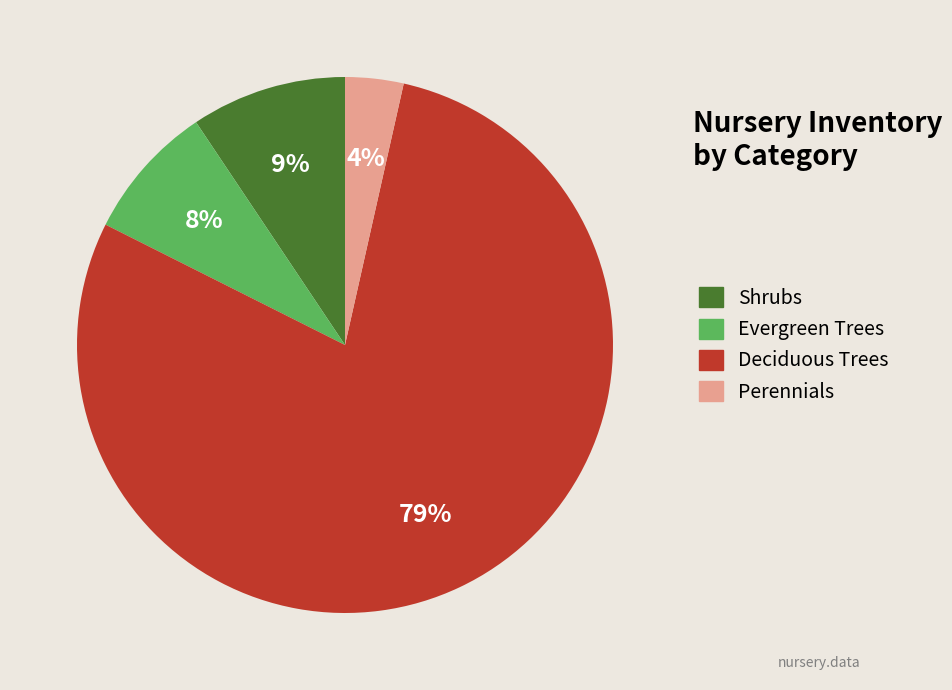

Is there a majority slice in this chart?

Yes